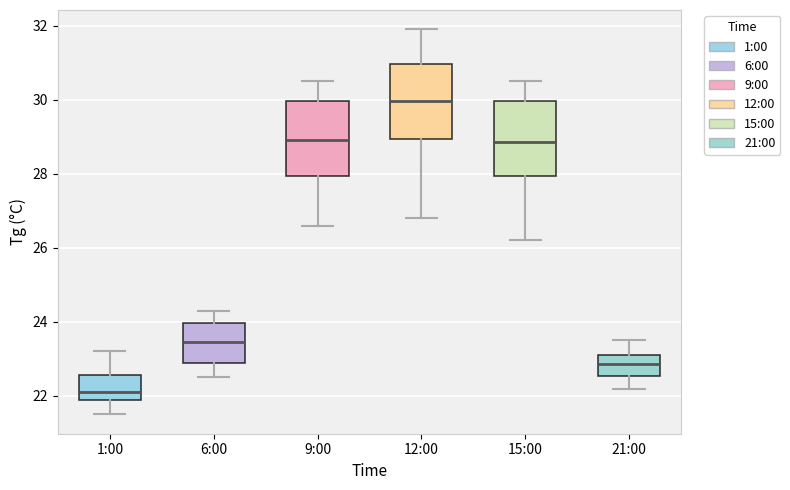

Reading left to right, transcribe this box plot: for each box, give where its median line is, the range the box spans, and where its two whiskers end, as read against the y-axis. The values are not printed on the chart, so give them approximately, as read against the axis.

1:00: median 22.2, box 22.0 to 22.6, whiskers 21.6 to 23.2
6:00: median 23.4, box 23.0 to 24.0, whiskers 22.6 to 24.4
9:00: median 29.0, box 28.0 to 30.0, whiskers 26.6 to 30.6
12:00: median 30.0, box 29.0 to 31.0, whiskers 26.8 to 32.0
15:00: median 28.8, box 28.0 to 30.0, whiskers 26.2 to 30.6
21:00: median 22.8, box 22.6 to 23.2, whiskers 22.2 to 23.6